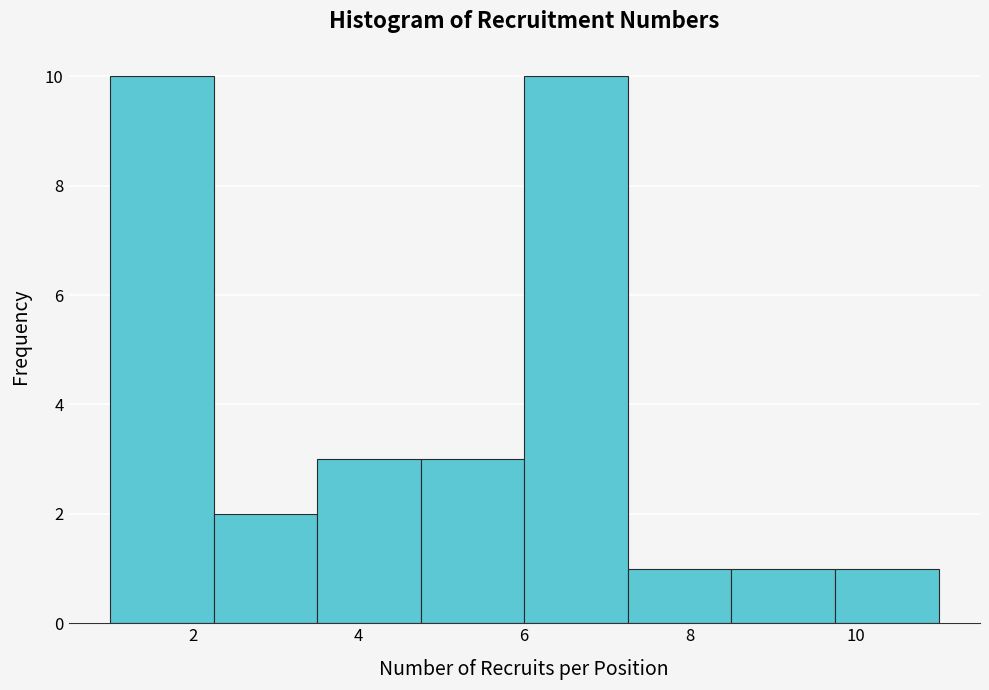

Reading left to right, transcribe this chart: for each bar, give the range it covers on the x-axis and its height. Neither the bar edges nor the heights are printed on the chart, so give them approximately, as read against the axes.

1.00 to 2.25: 10
2.25 to 3.50: 2
3.50 to 4.75: 3
4.75 to 6.00: 3
6.00 to 7.25: 10
7.25 to 8.50: 1
8.50 to 9.75: 1
9.75 to 11.00: 1